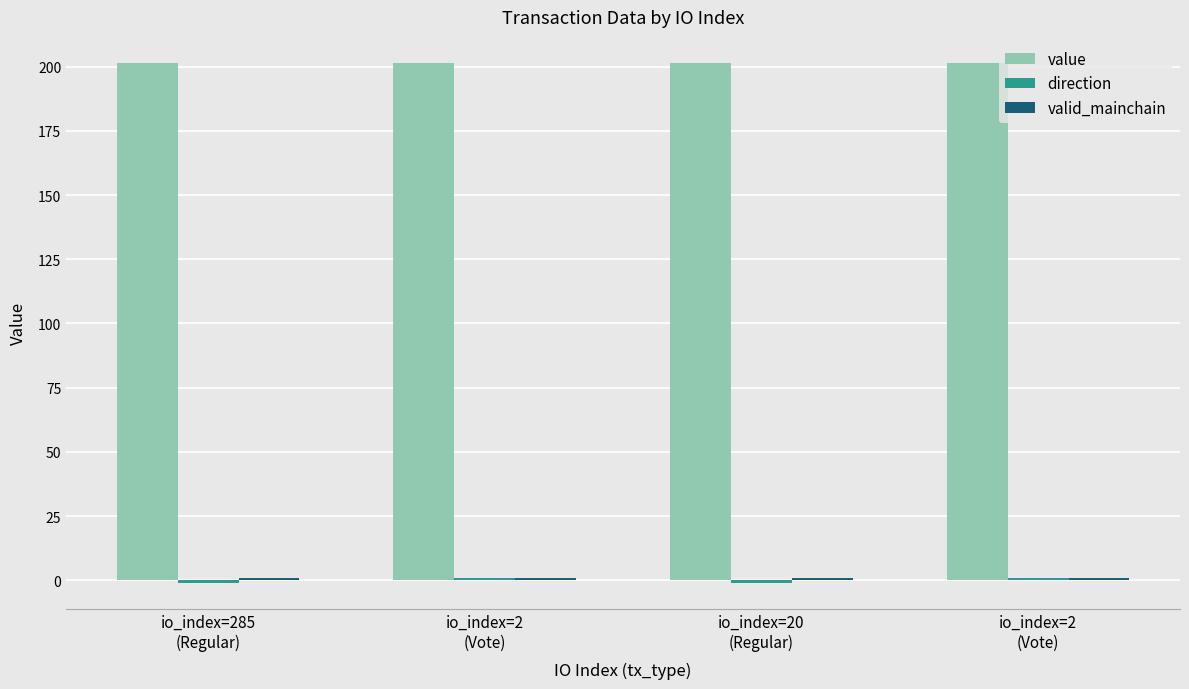

The value of direction at io_index=285
(Regular) is -1.0. True or false?

True